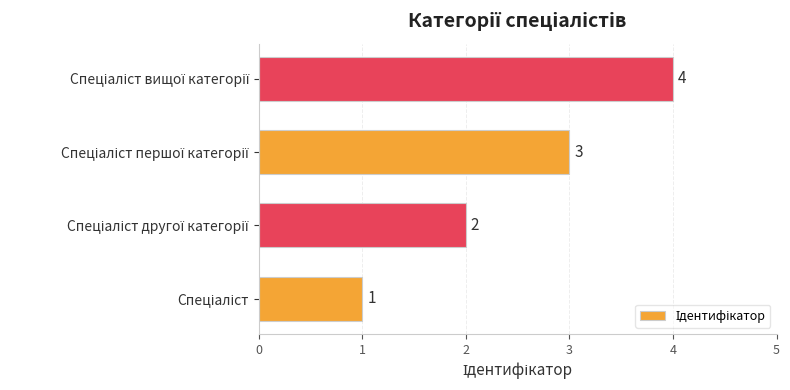

What is the greatest value displayed?

4